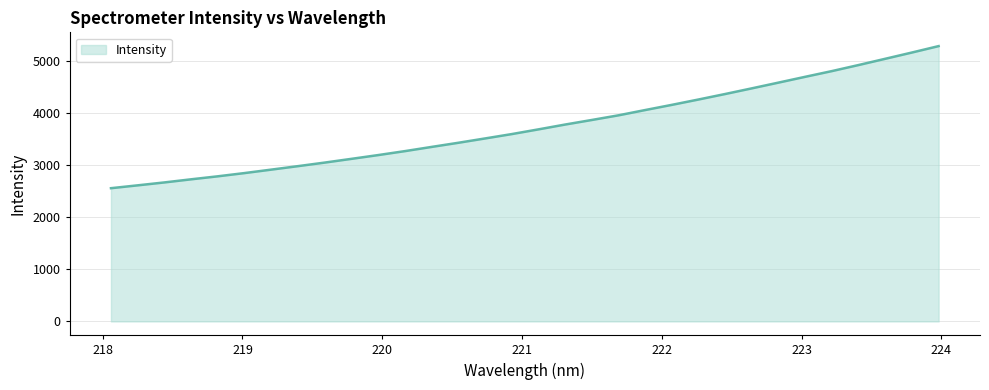

Reading left to right, transcribe all the data shown in this chart.

2557.1	2612.0	2667.9	2727.7	2785.4	2847.6	2913.8	2980.4	3048.8	3120.4	3192.8	3268.6	3349.3	3428.8	3511.7	3595.5	3685.9	3778.7	3866.4	3955.7	4057.1	4156.7	4259.5	4365.1	4473.8	4584.1	4695.2	4804.9	4921.1	5040.9	5161.1	5284.1